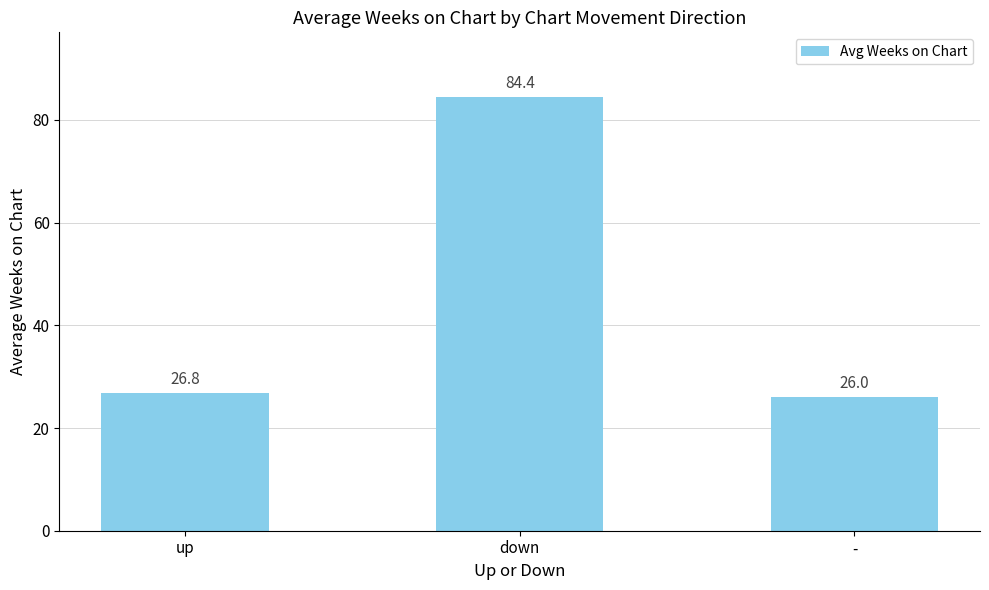

Does the chart contain stacked bars?

No